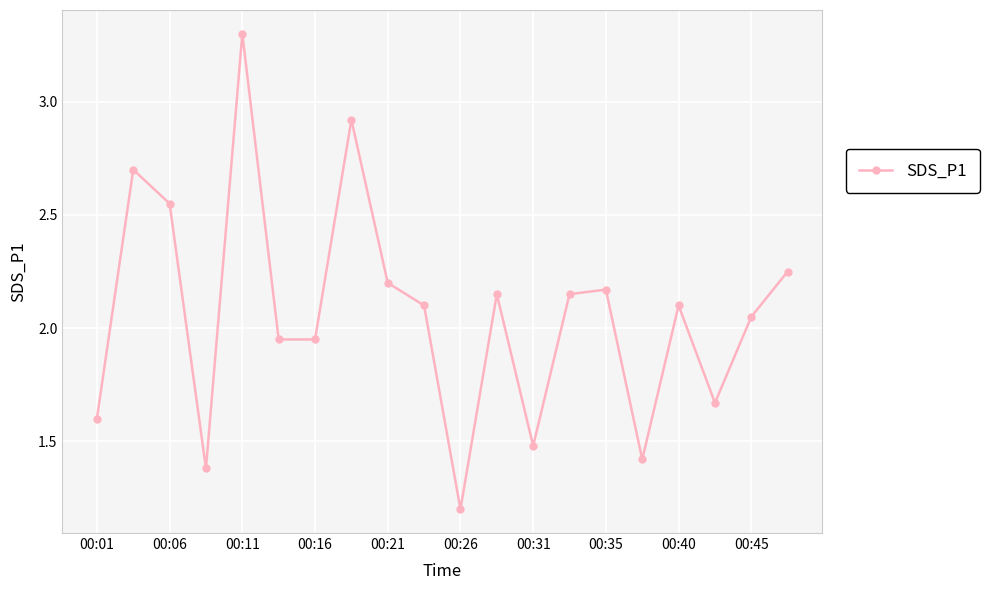

How many interior local peaks (higher than both neighbors) does the data have?

6